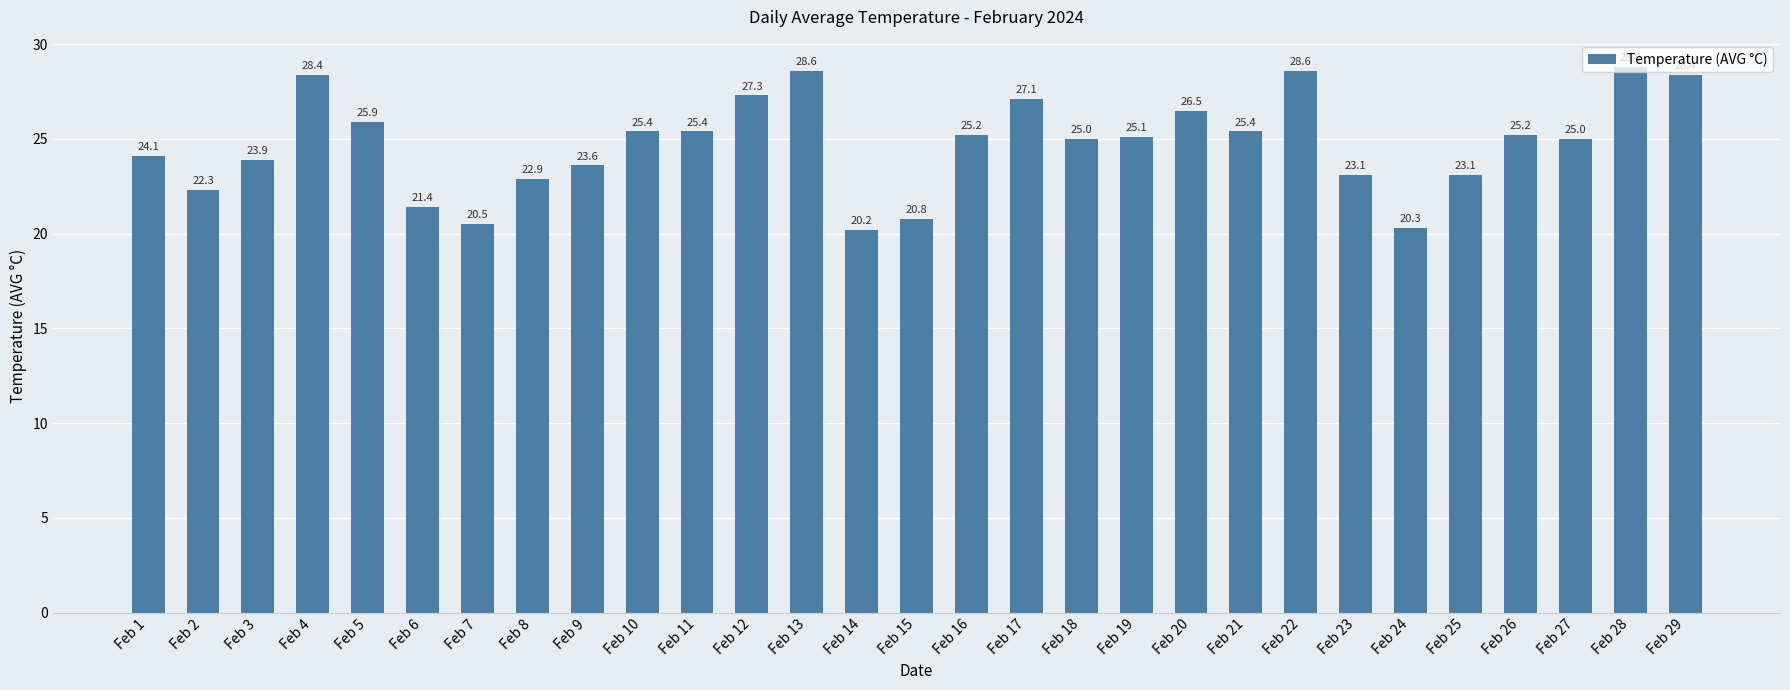

What is the approximate value at Feb 20?

26.5